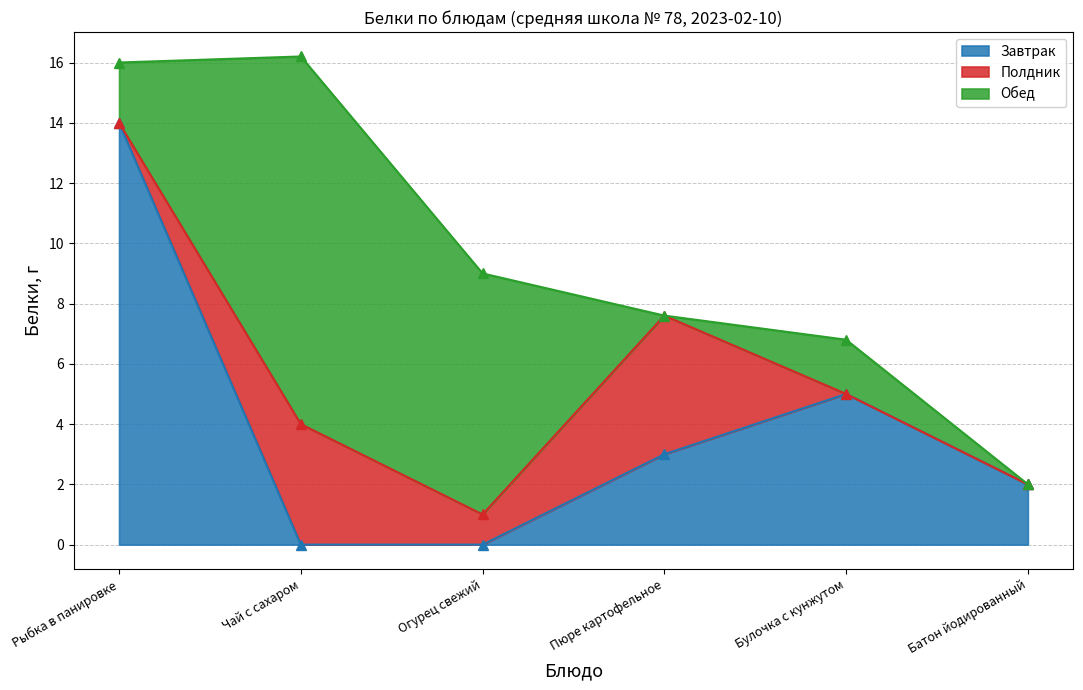

At how many categories does at least one series exceed 10?

2